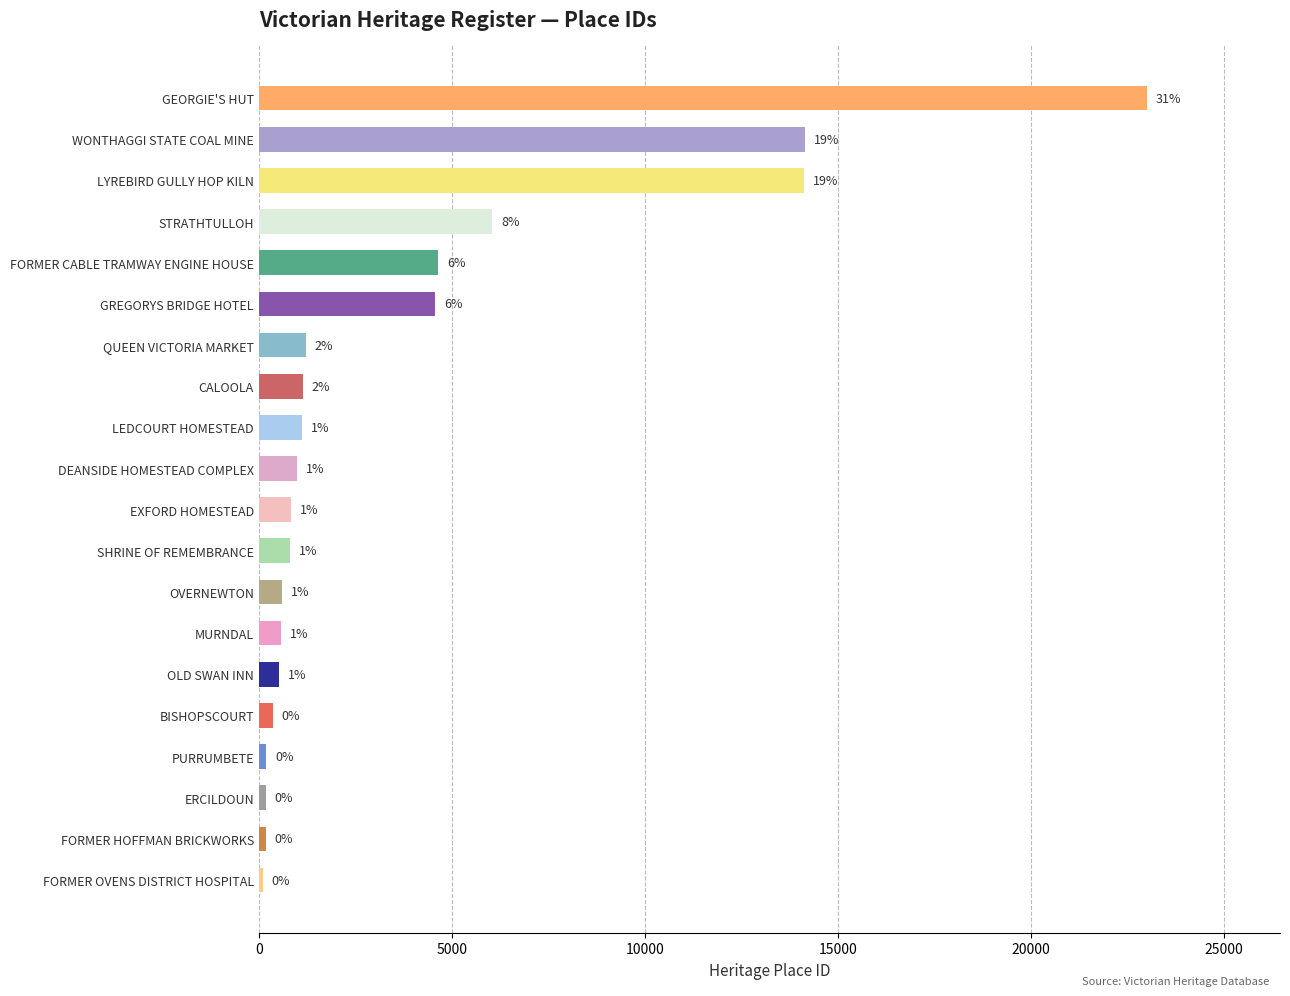

Does the chart contain any negative values?

No